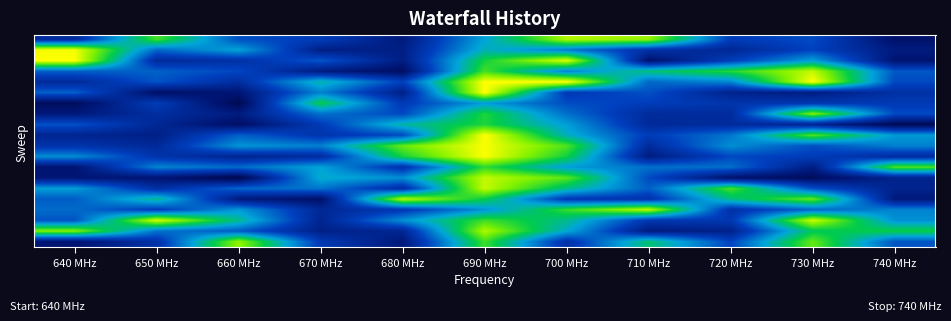

What is the total value across all series at 700 MHz?

12.1